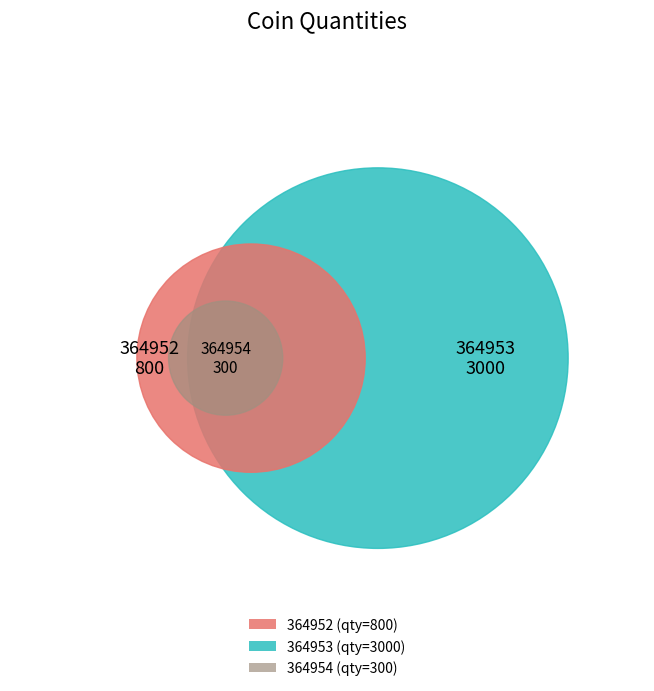

Which has a higher value, 364952 or 364953?

364953